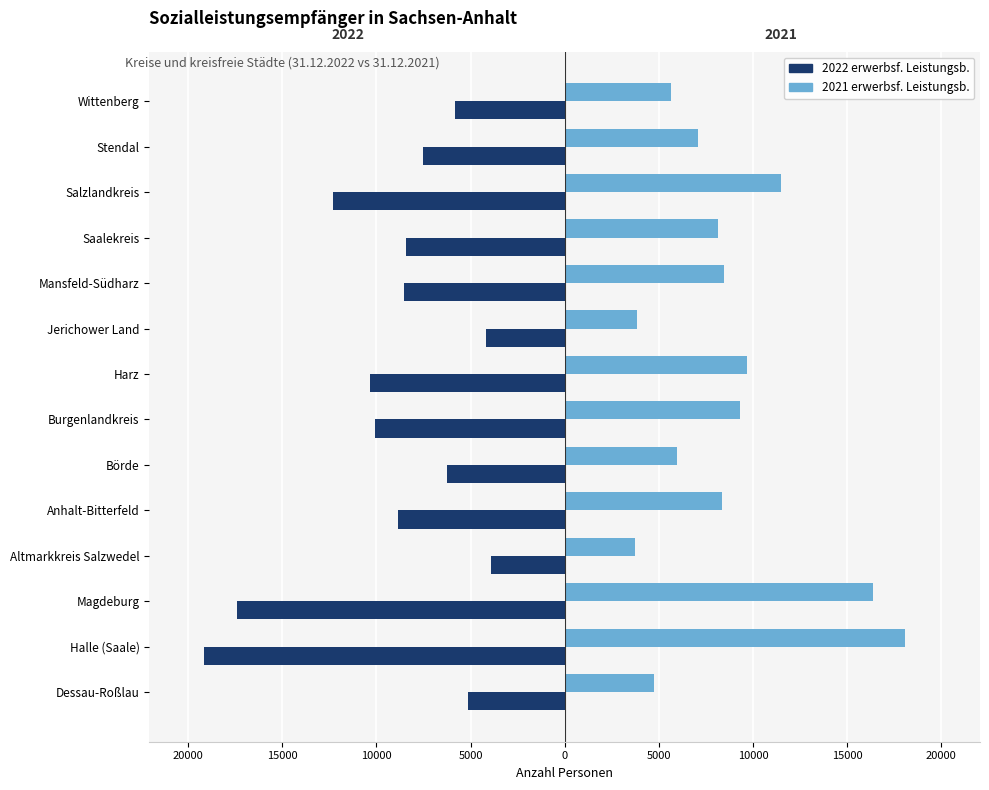

What are all the series names shown in the legend?

2022 erwerbsf. Leistungsb., 2021 erwerbsf. Leistungsb.